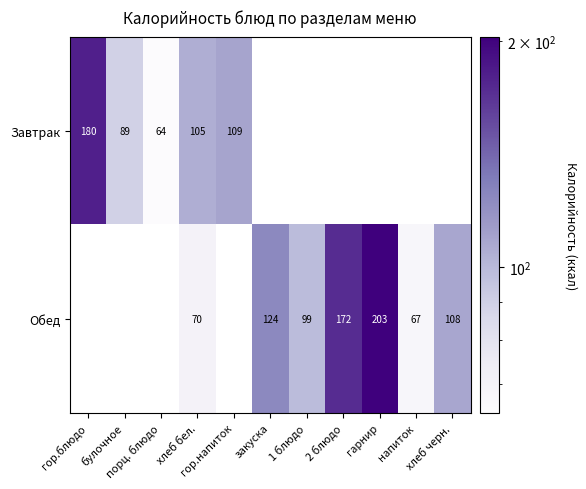

At which label does Завтрак reach its minimum?

порц. блюдо